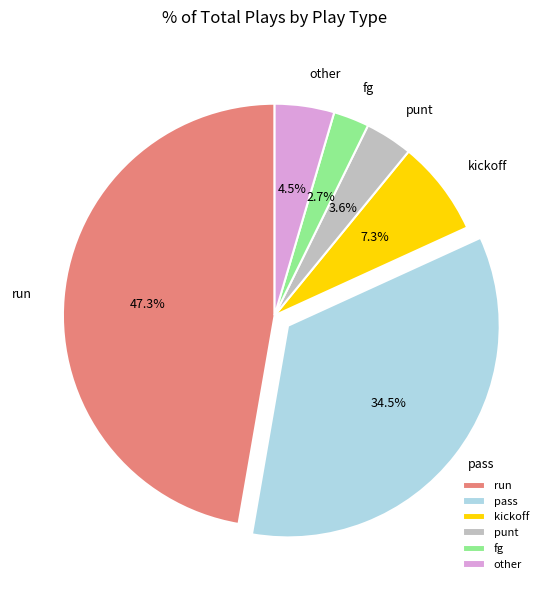

Does any single category account for the majority?

No